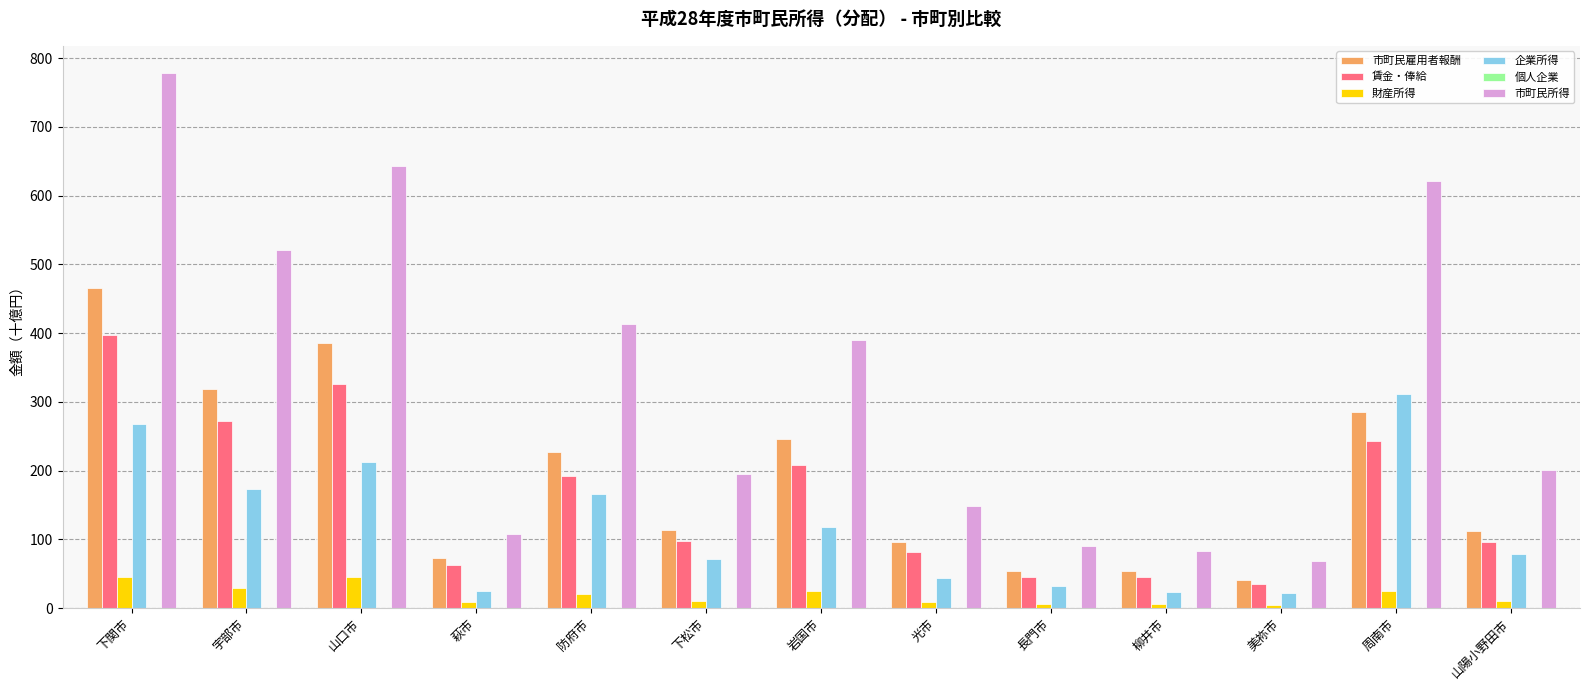

Which category has the highest value in the 企業所得 series?

周南市